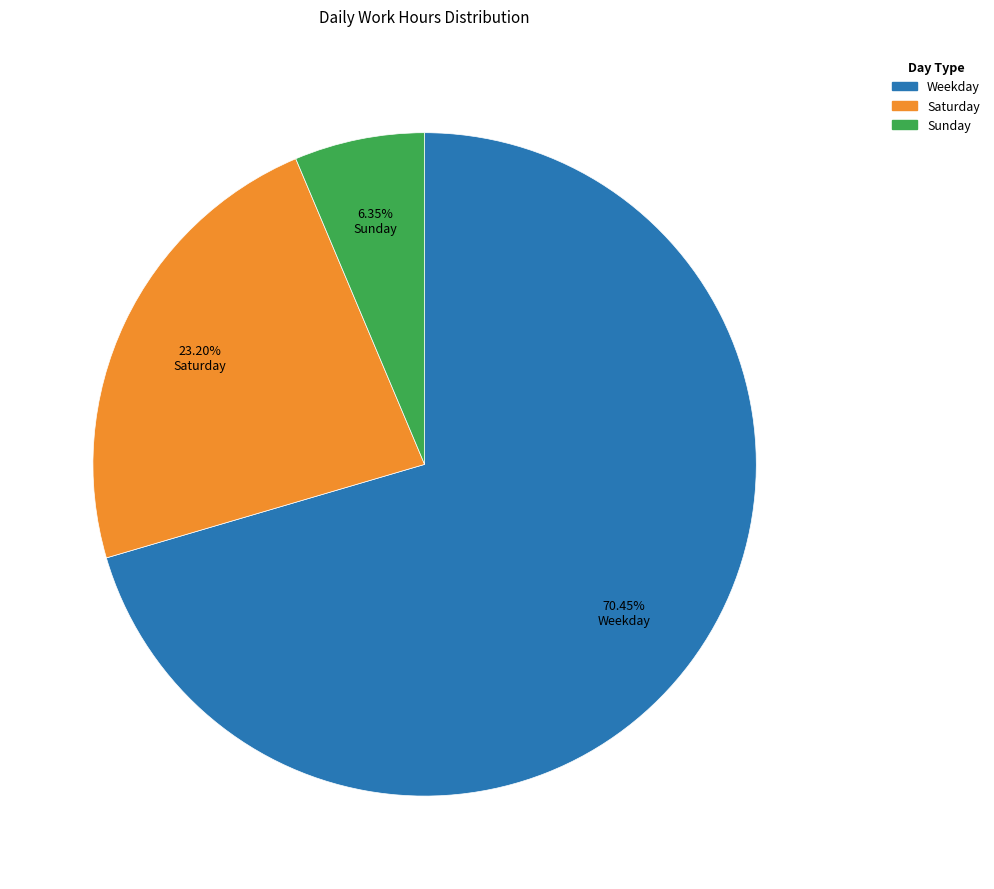

Does any single category account for the majority?

Yes